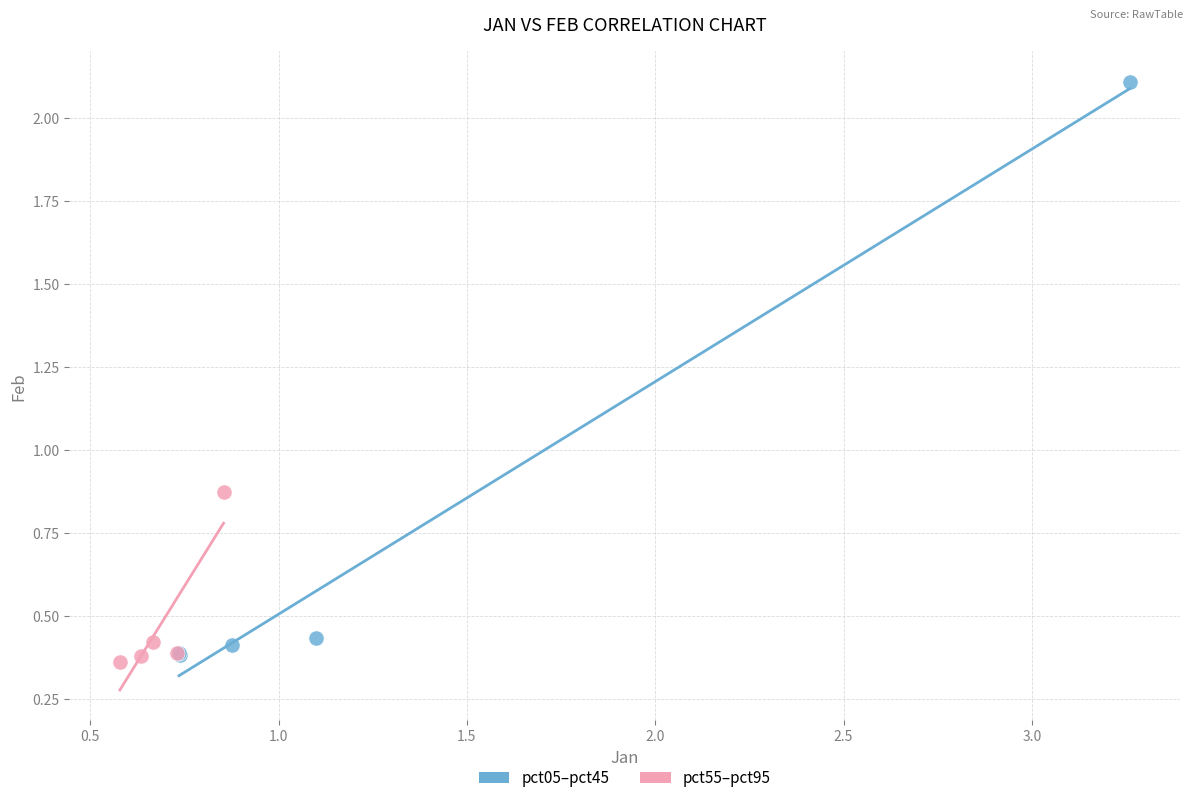

Which series has the largest Y range (max minus min)?

pct05–pct45